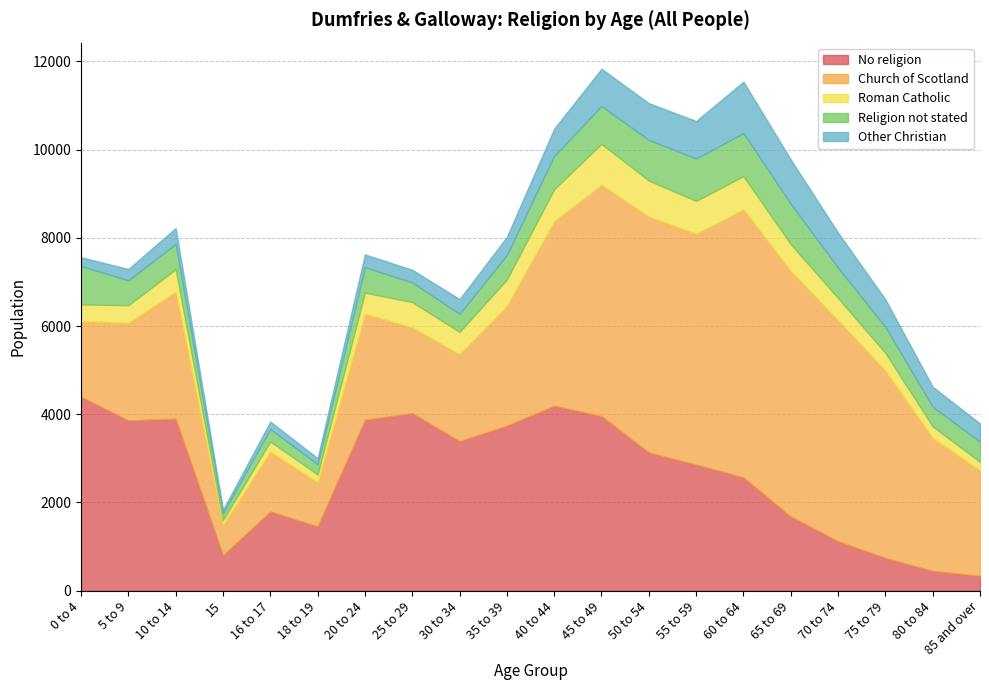

In Religion not stated, how many points are higher than both neighbors (excluding endpoints)?

4